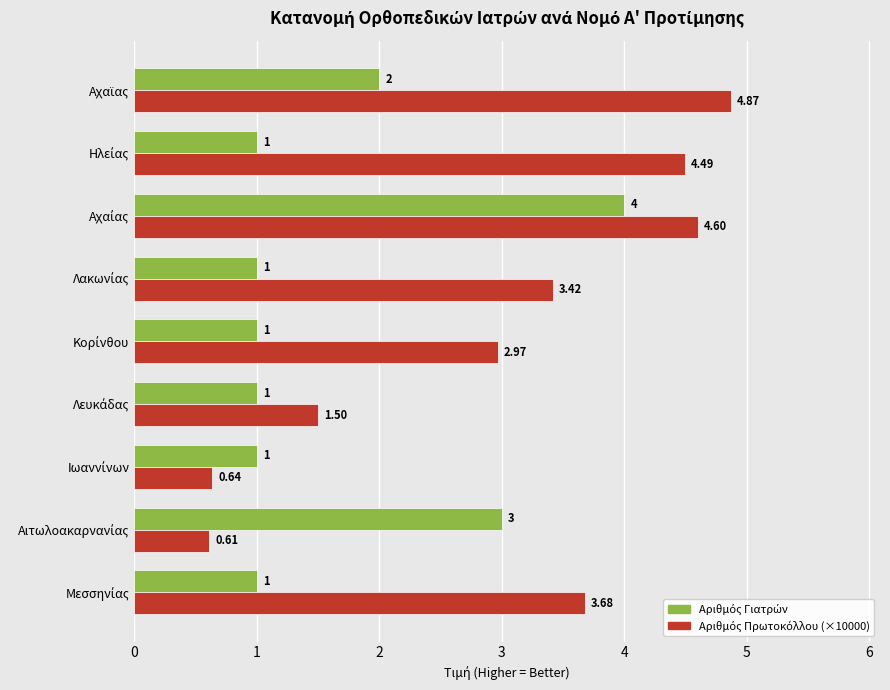

How many groups of bars are there?

9